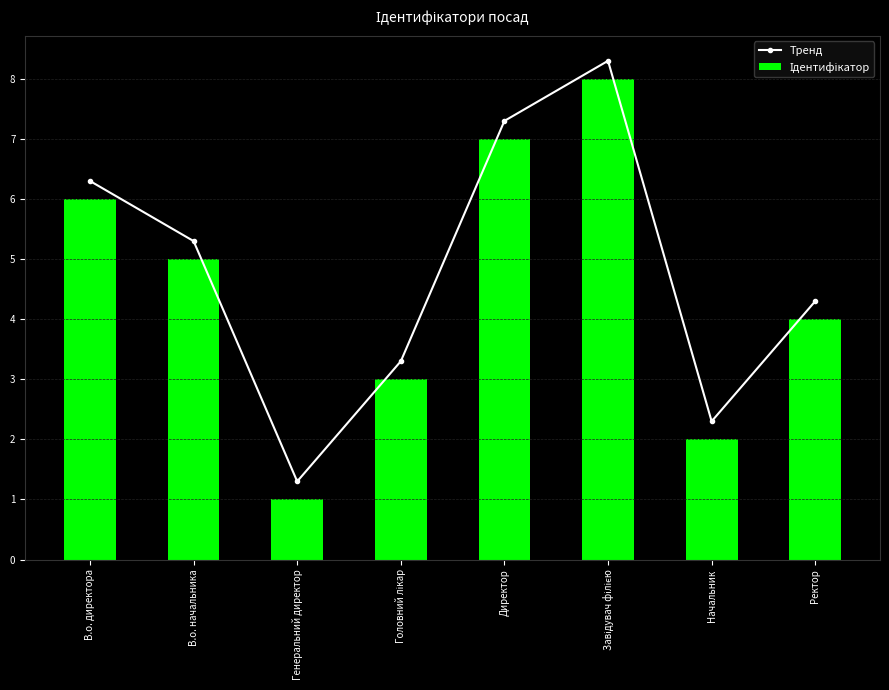

Between Генеральний директор and Головний лікар, which is larger?

Головний лікар